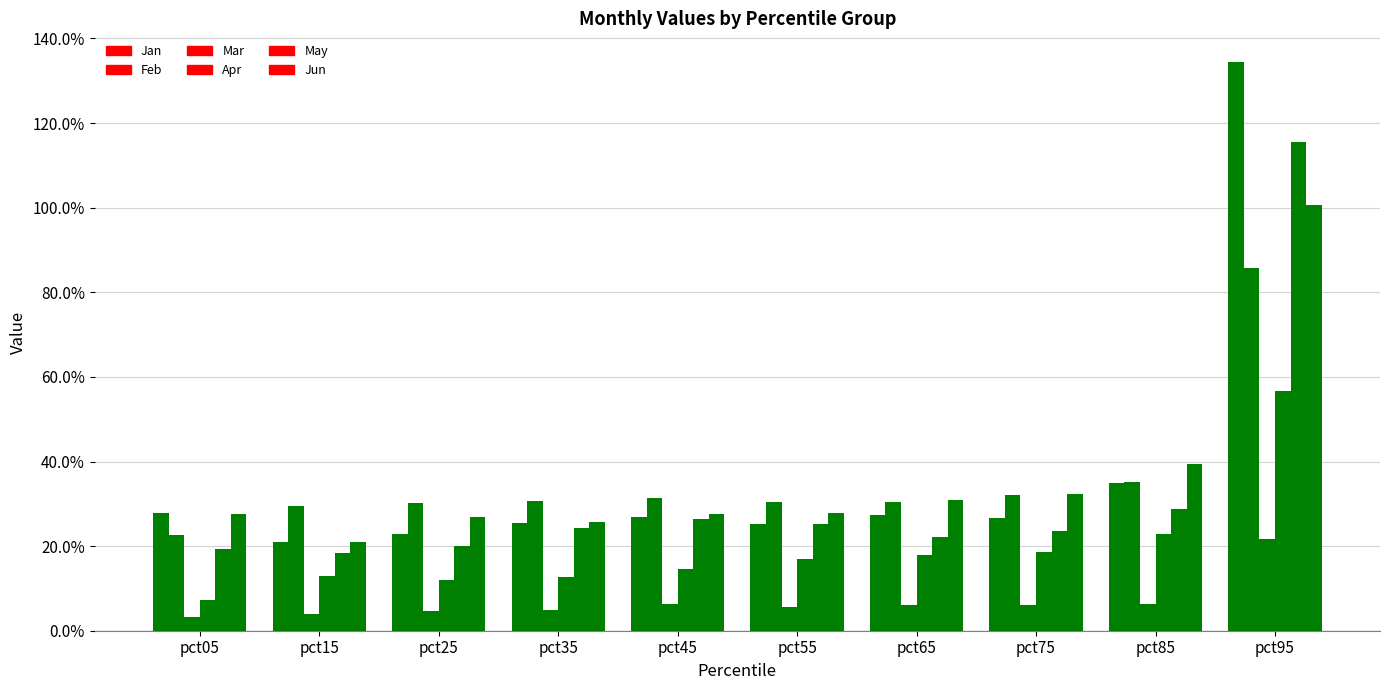

Rank the series by their maximum value, from lowest to highest.

Mar, Apr, Feb, Jun, May, Jan